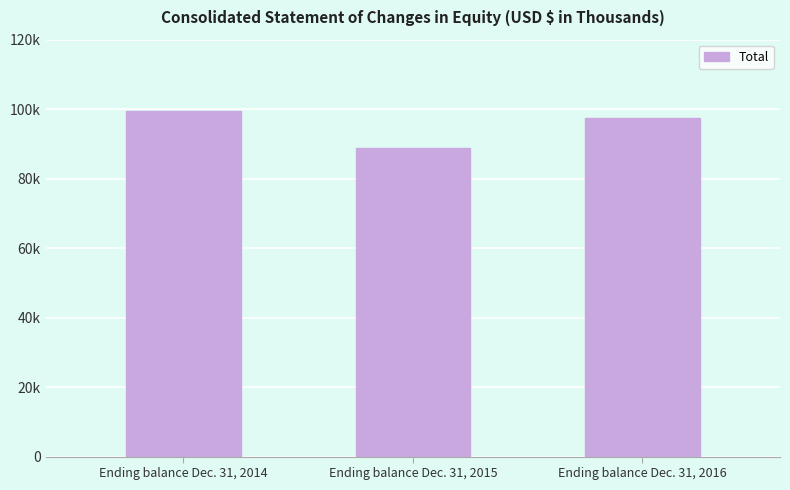

Which label corresponds to the smallest value in the chart?

Ending balance Dec. 31, 2015